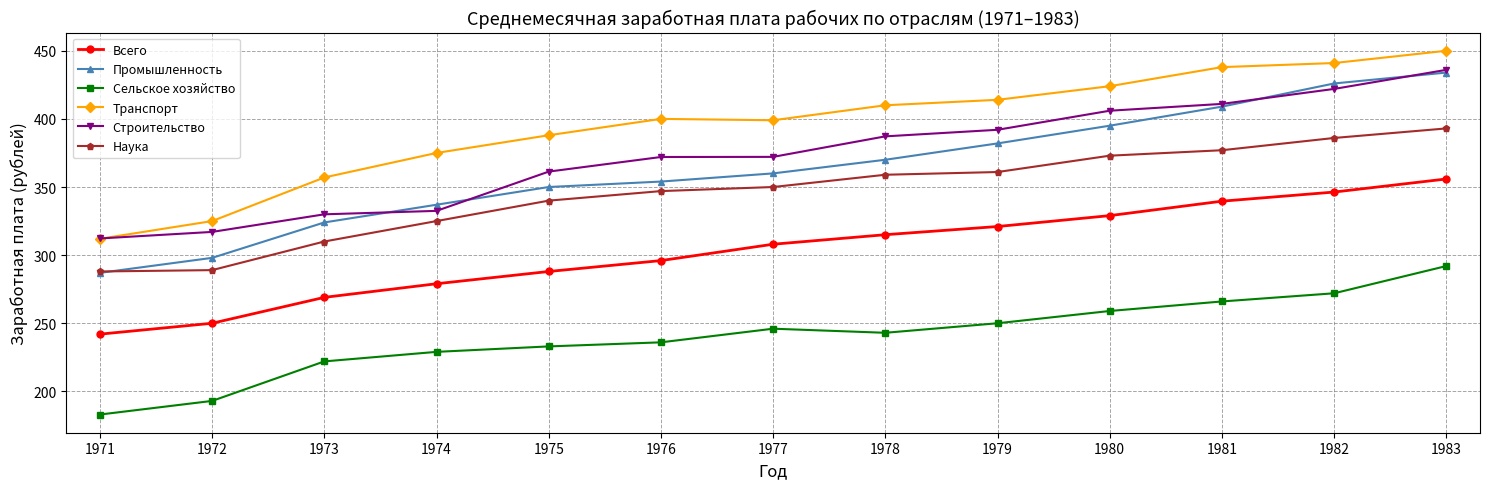

True or false: Всего and Промышленность intersect in this chart.

False